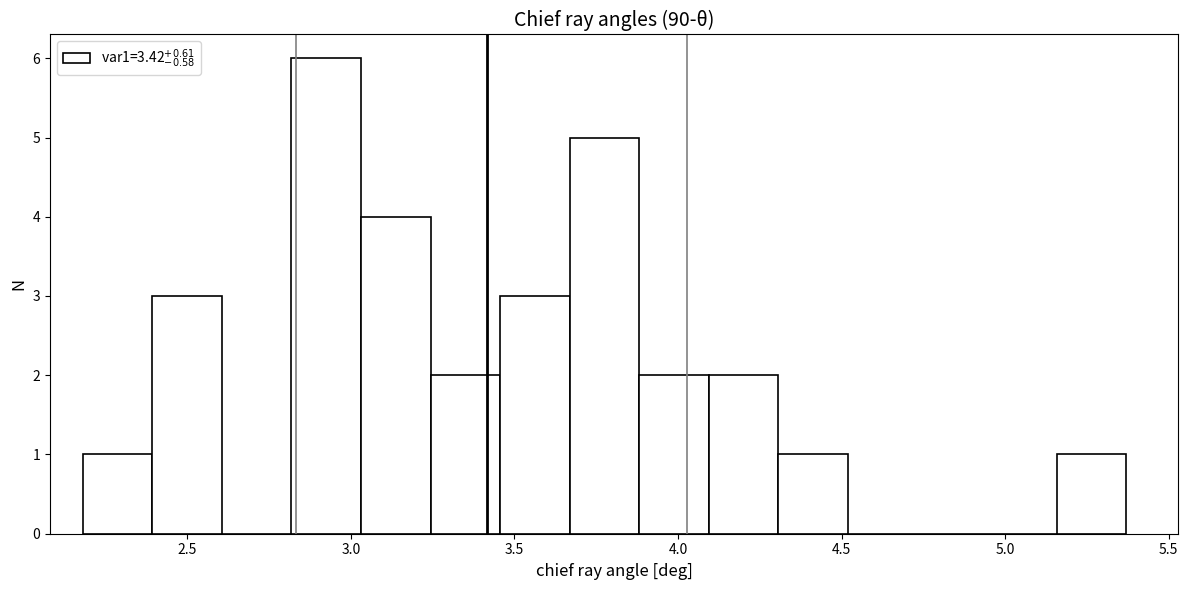

What is the height of the bar covering 2.20 to 2.40 on the x-axis? Neither the bar edges nor the heights are printed on the chart, so give them approximately, as read against the axes.

1